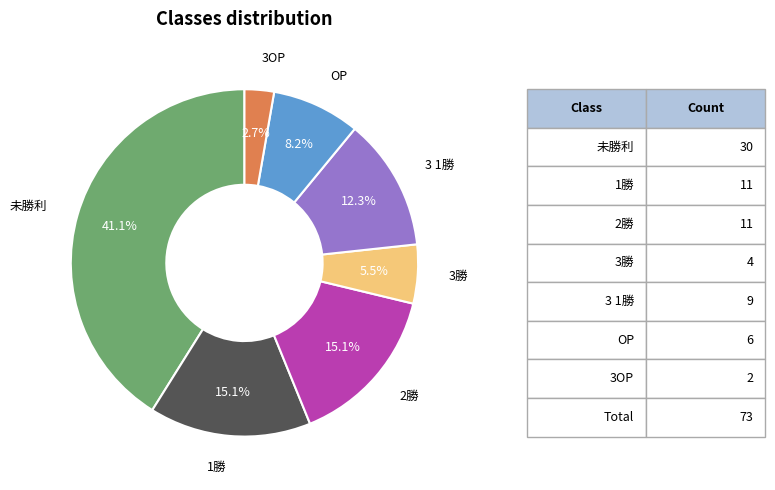

Is there any slice that represents more than half of the pie?

No